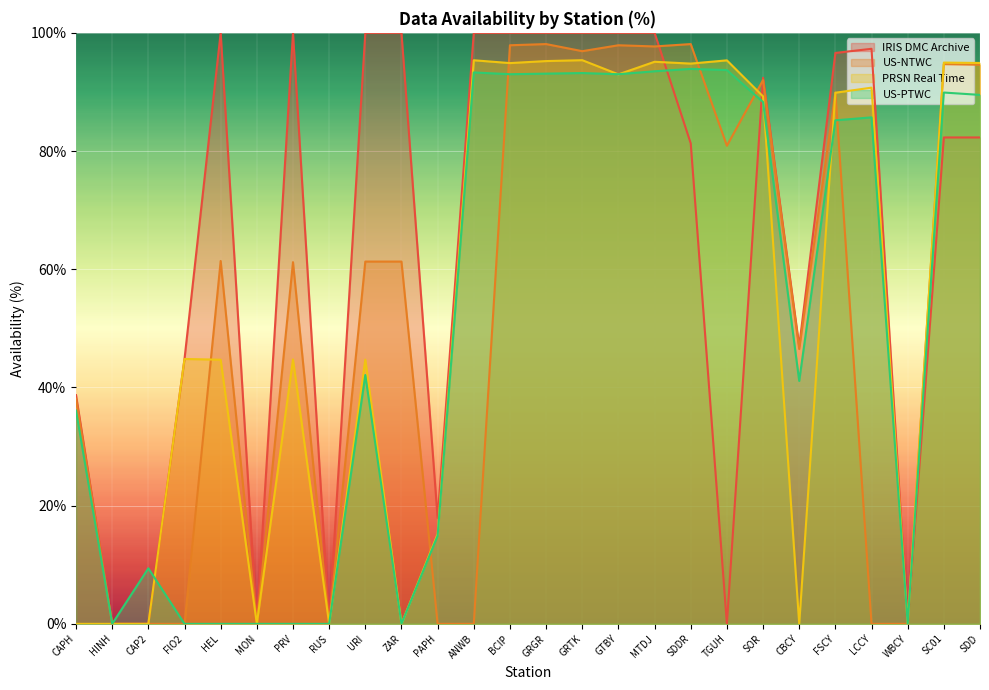

What position from the left is TGUH?

19